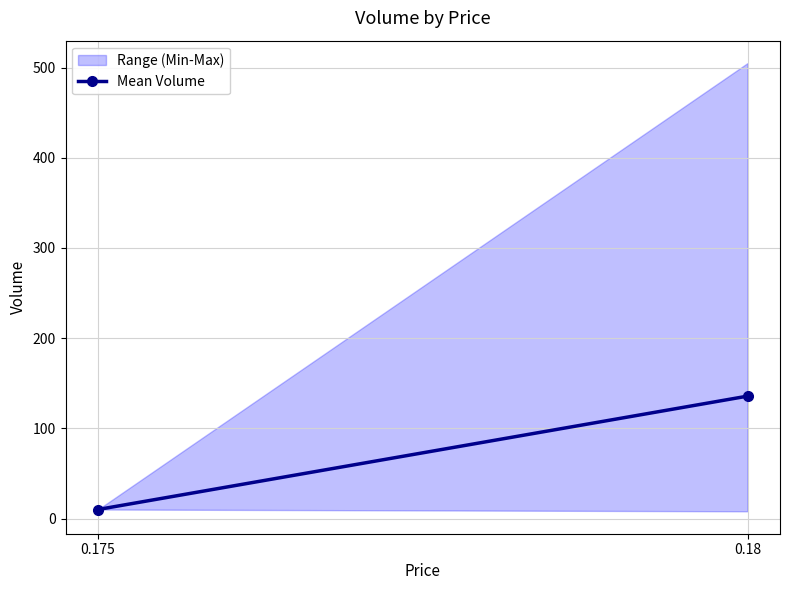

Is it true that the value at 0.18 is 135.7?

True